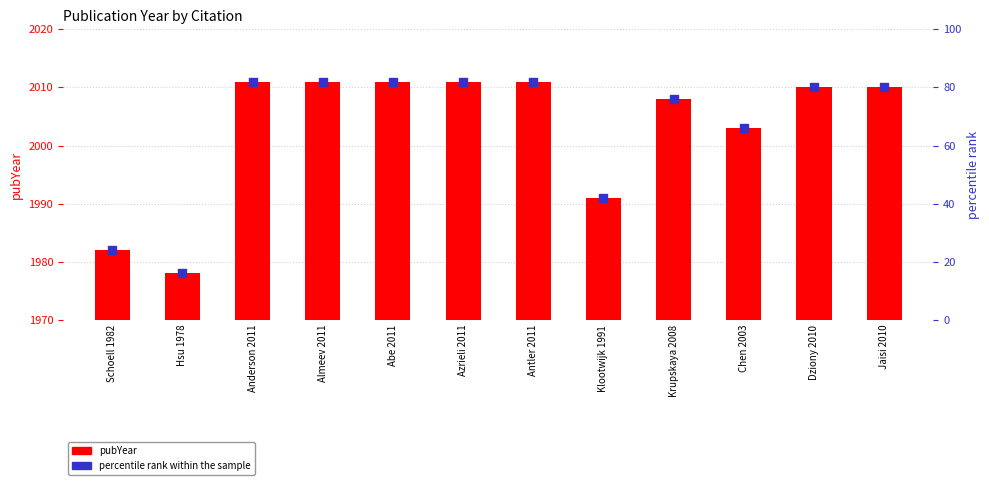

Is the value of pubYear at Hsu 1978 greater than the value of percentile rank within sample at Azrieli 2011?

Yes